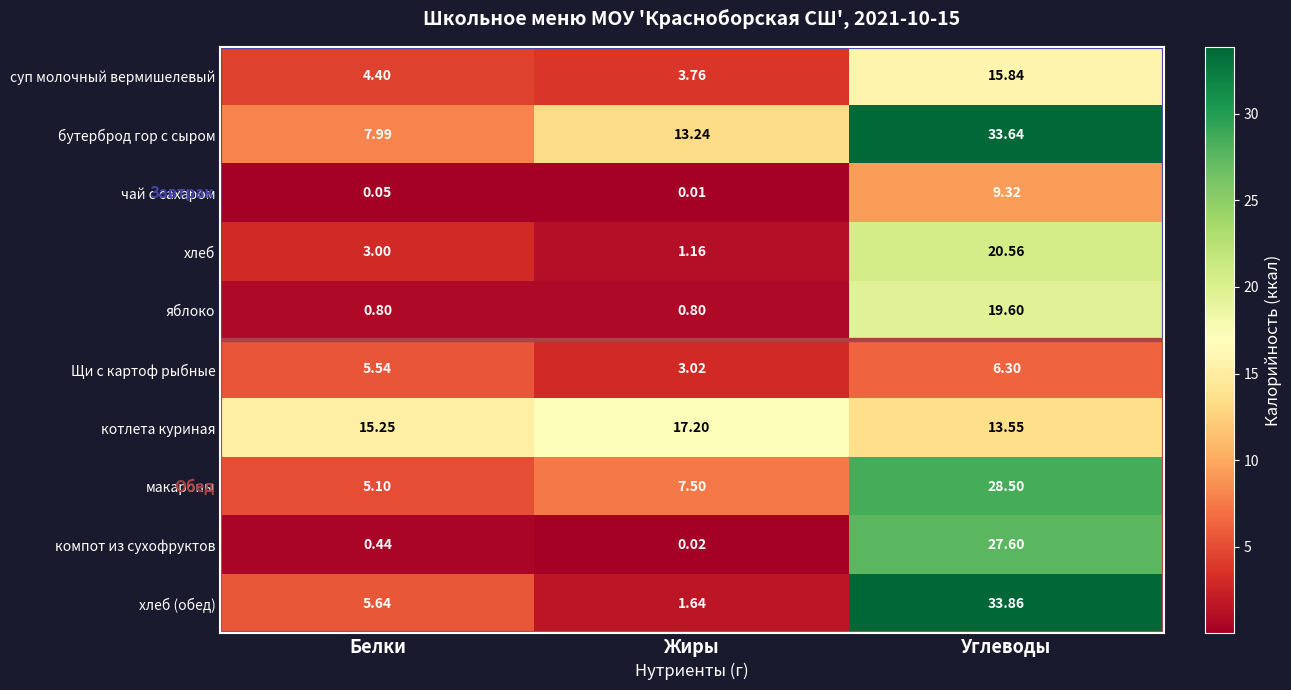

Rank the series by their maximum value, from highest to lowest.

хлеб (обед), бутерброд гор с сыром, макароны, компот из сухофруктов, хлеб, яблоко, котлета куриная, суп молочный вермишелевый, чай с сахаром, Щи с картоф рыбные